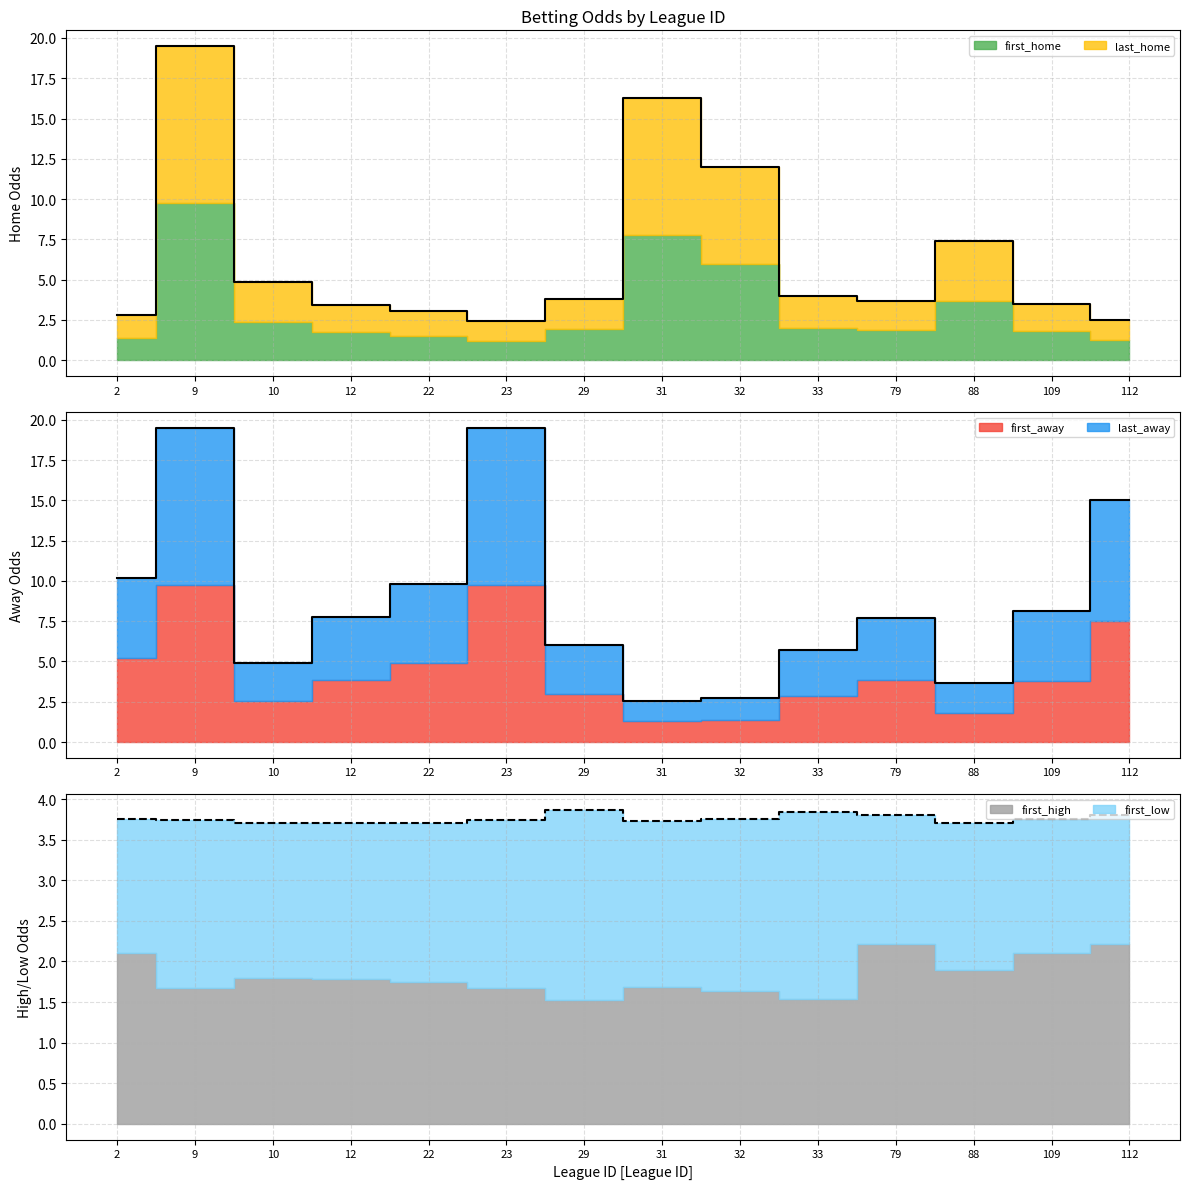

Which category has the highest value in the first_high series?

79